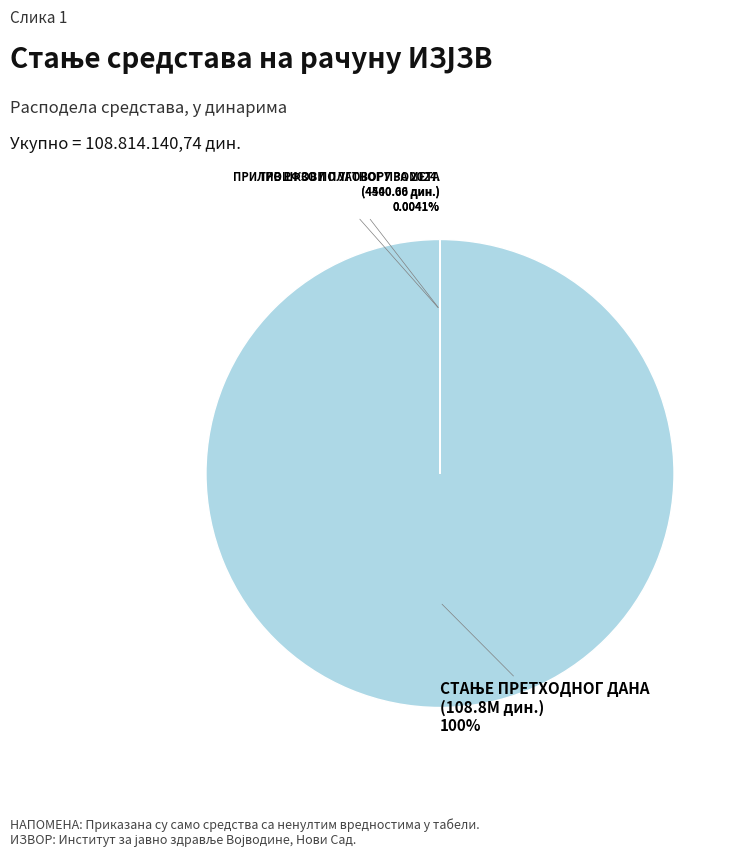

Is it true that ТРОШКОВИ ПЛАТНОГ ПРОМЕТА is 12% of the pie?

False